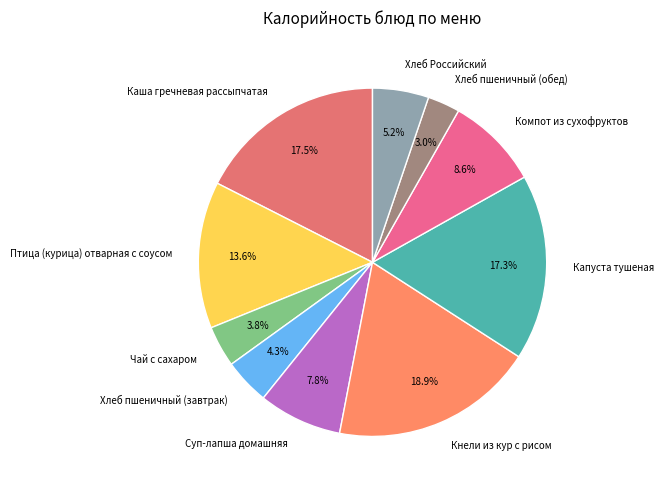

The Компот из сухофруктов slice represents 18% of the pie. True or false?

False